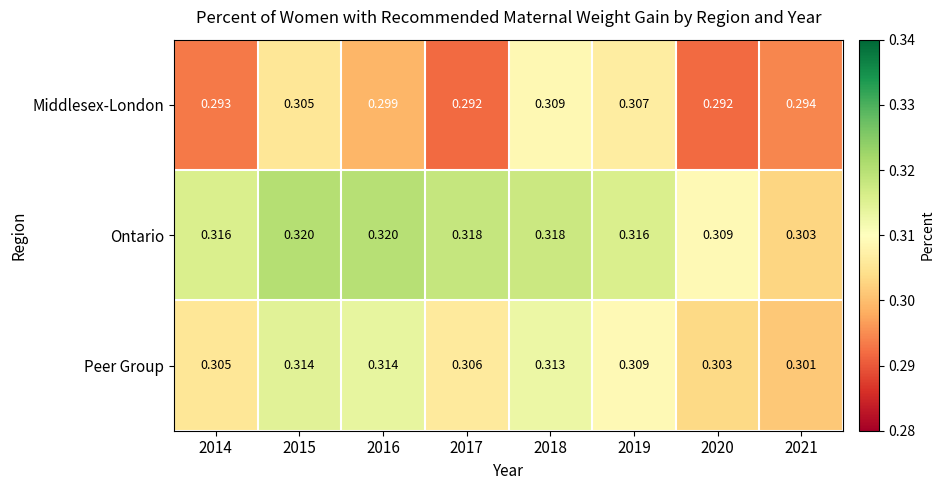

Rank the series by their maximum value, from lowest to highest.

Middlesex-London, Peer Group, Ontario